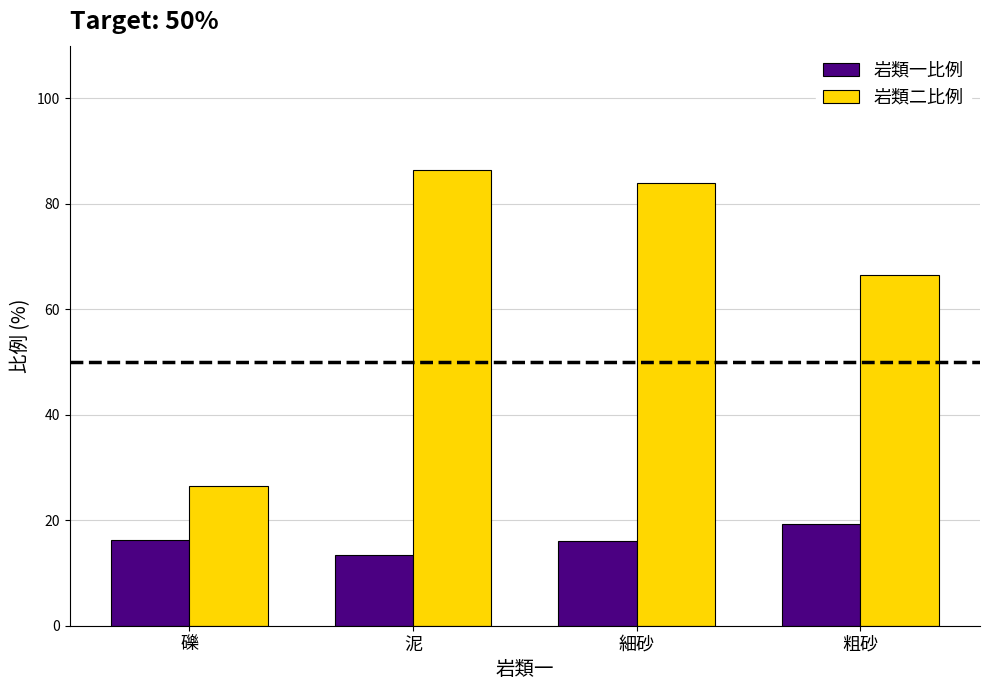

Does the chart contain any negative values?

No